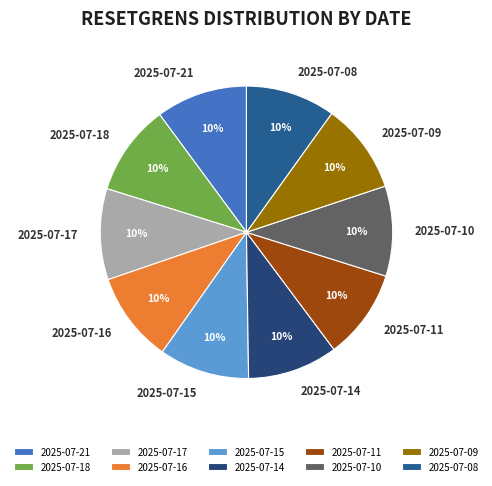

Combined, do 2025-07-10 and 2025-07-17 account for over 50%?

No